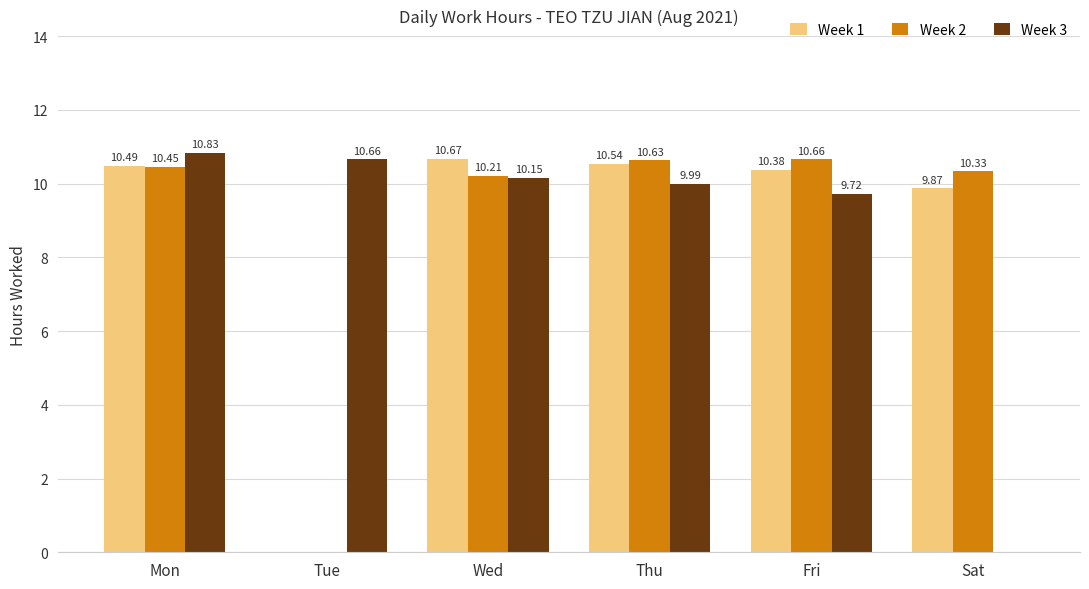

What is the difference between the Week 2 values at Thu and Tue?

10.6